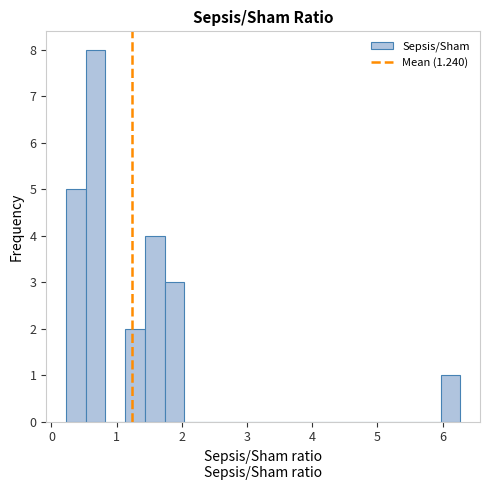

Read against the x-axis, roughly where is the centre of the tallest bar?

0.7